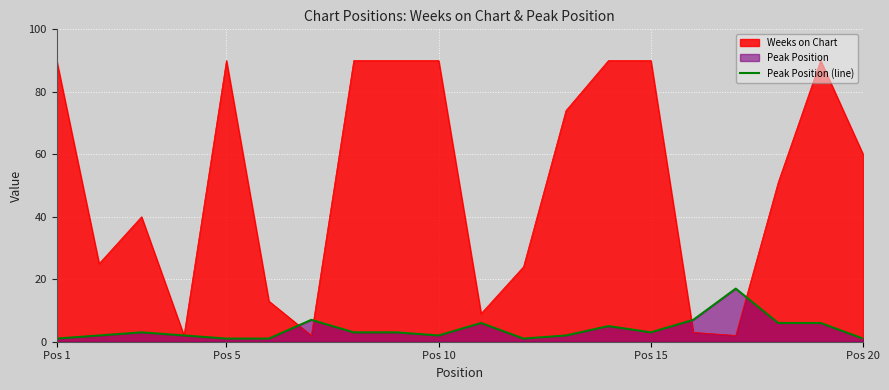

What is the maximum value shown in the chart?

90